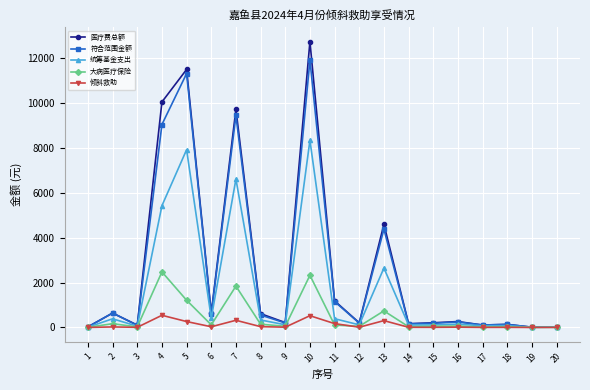

List the series in order of their peak value, highest first.

医疗费总额, 符合范围金额, 统筹基金支出, 大病医疗保险, 倾斜救助